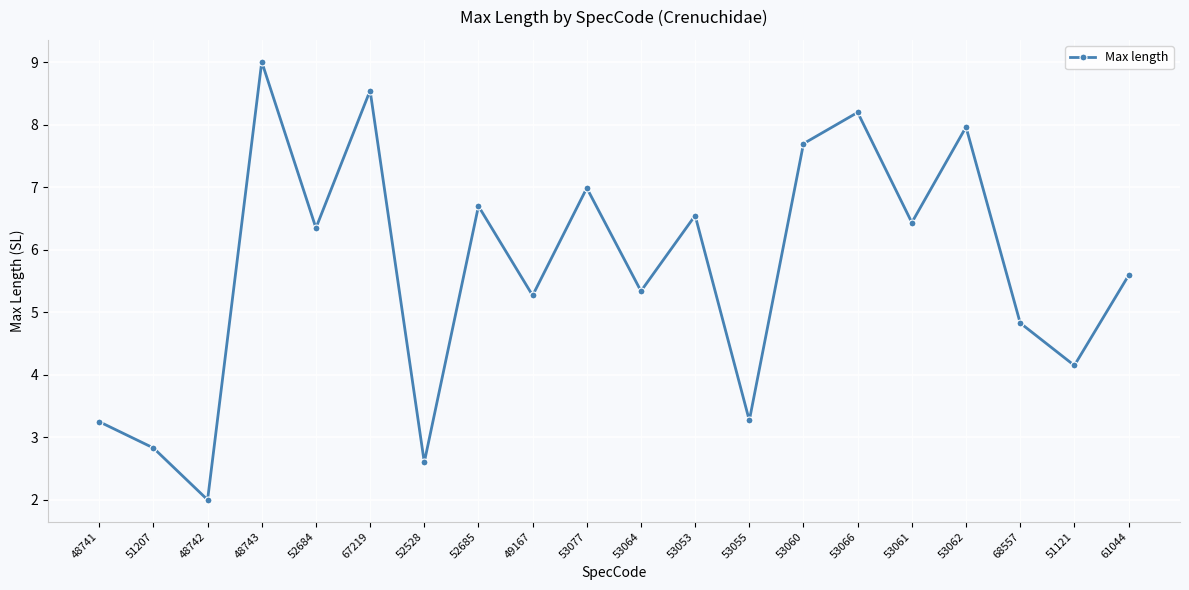

How many data points does each series have?

20